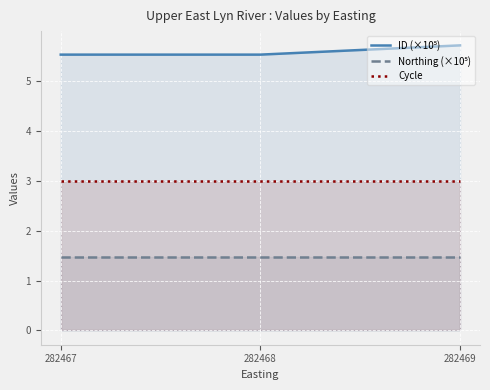

Rank the categories by Northing (×10⁵) value from lowest to highest.

282467, 282468, 282469